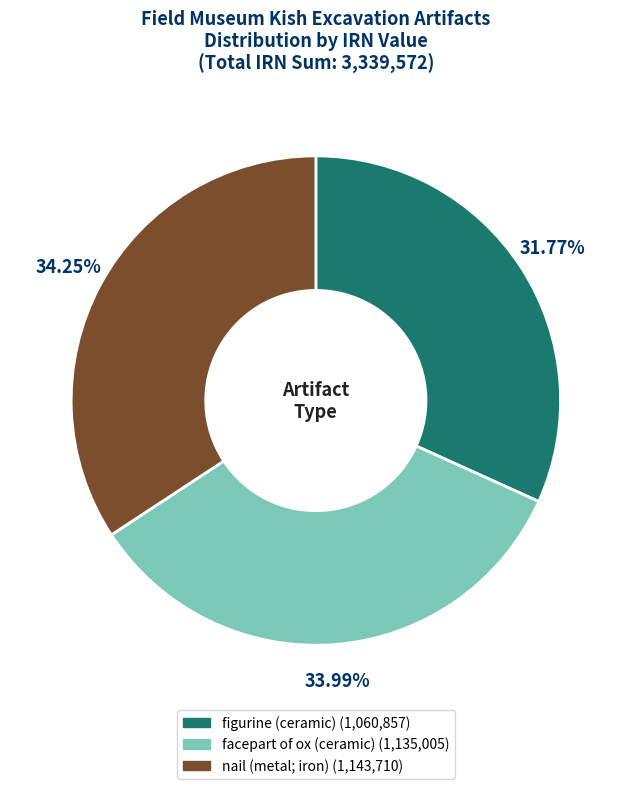

True or false: figurine (ceramic) accounts for 40% of the total.

False